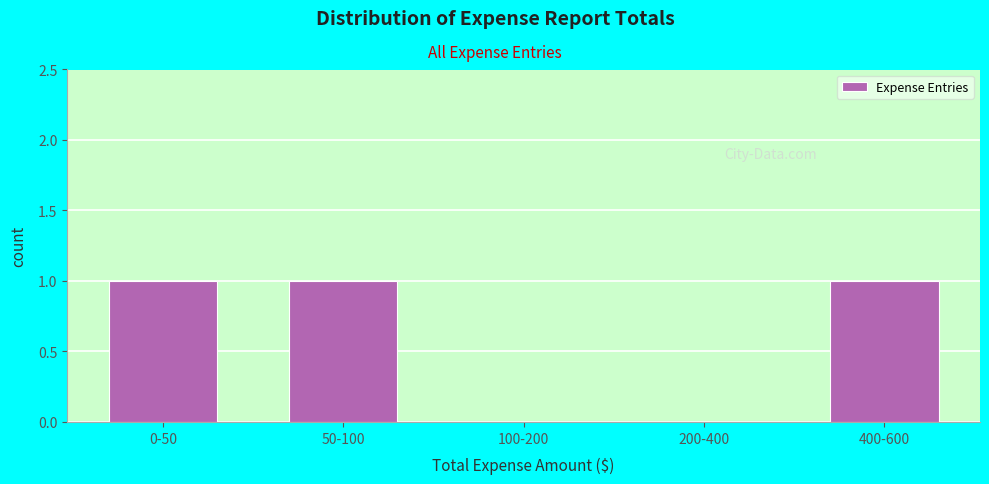

Reading left to right, what are all the values shown in this chart?

0-50=1	50-100=1	100-200=0	200-400=0	400-600=1